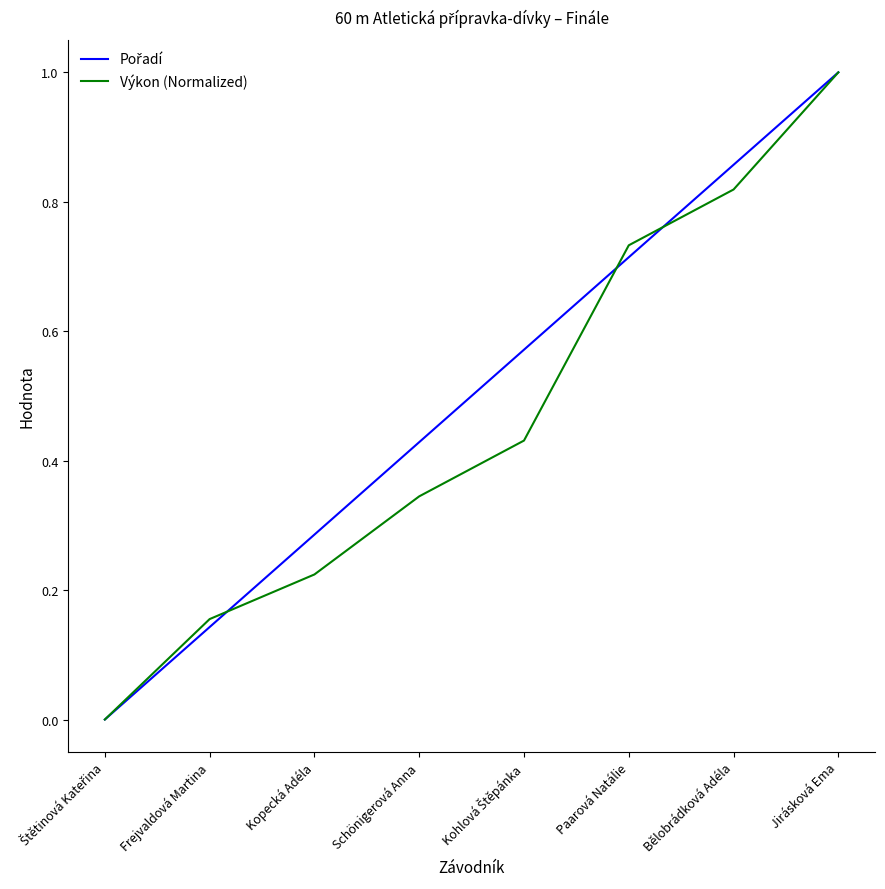

At which category does the chart reach its peak across all series?

Jirásková Ema